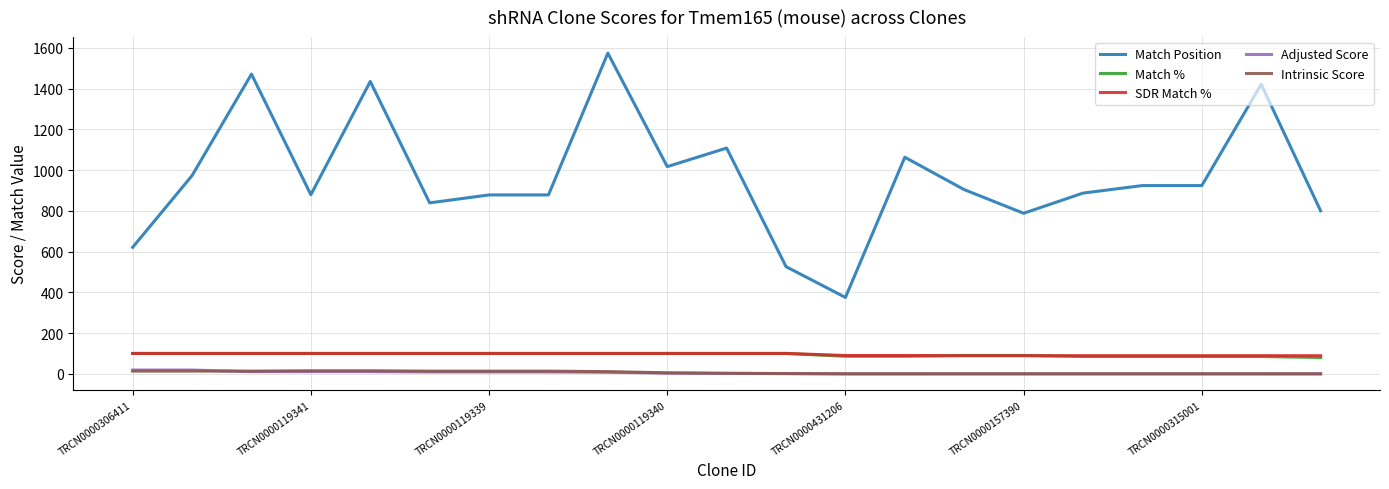

Which series has the largest range (max minus min)?

Match Position